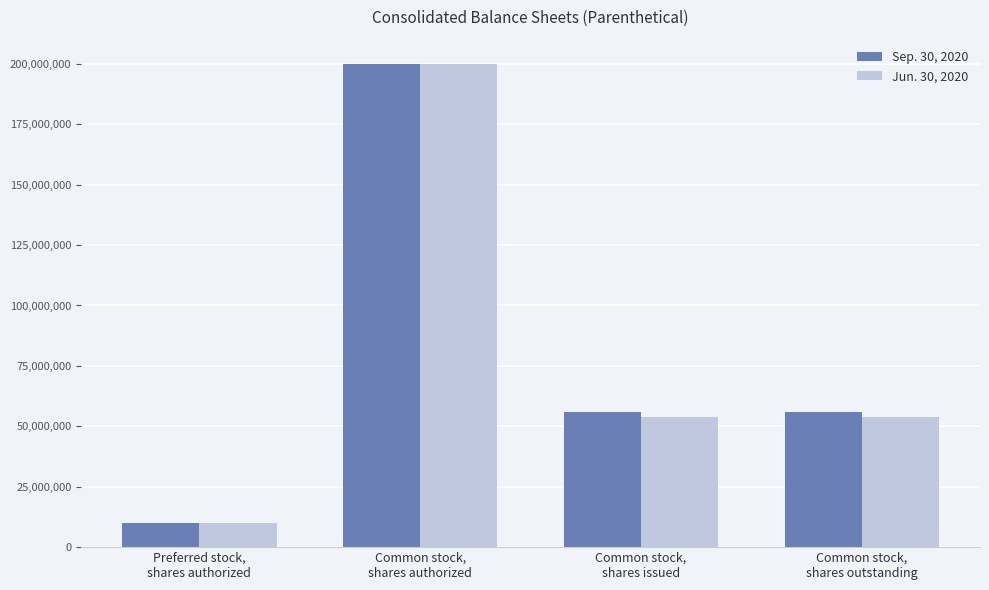

List the series in order of their overall mean, highest first.

Sep. 30, 2020, Jun. 30, 2020